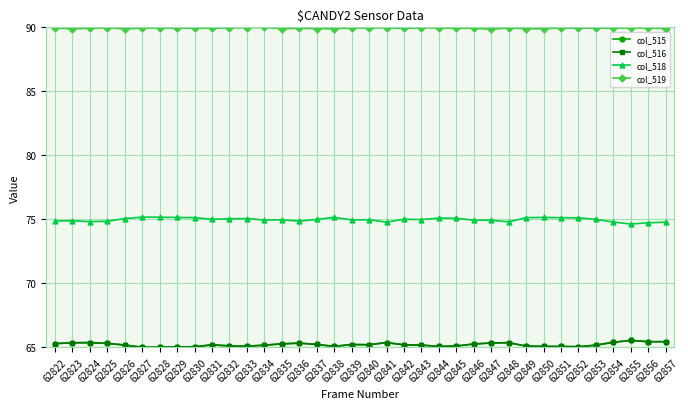

True or false: col_516 has more than 0 interior local peaks.

True